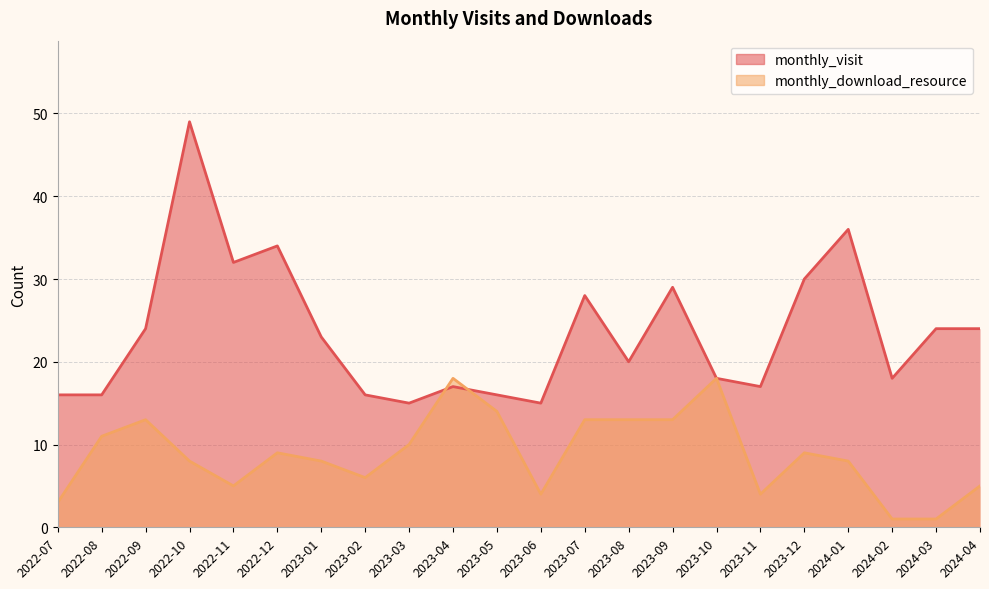

What is the difference between the maximum and minimum values in the monthly_visit series?

34